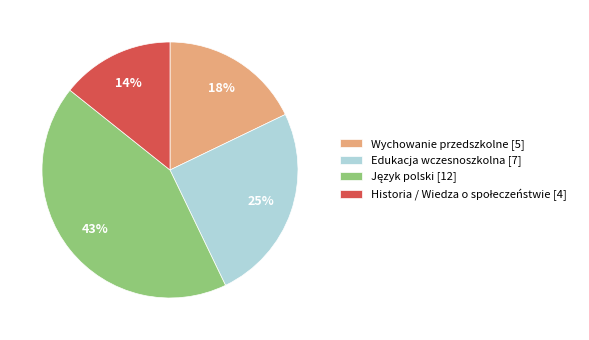

To the nearest percent, what is the difference between the largest and smallest slice percentages?

29%